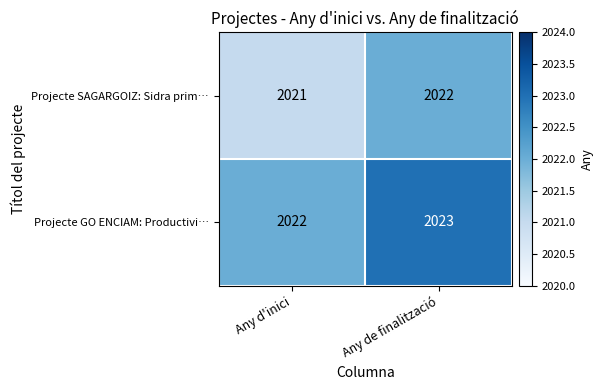

Is it true that Projecte GO ENCIAM: Productivi… equals 2022 at Any d'inici?

True